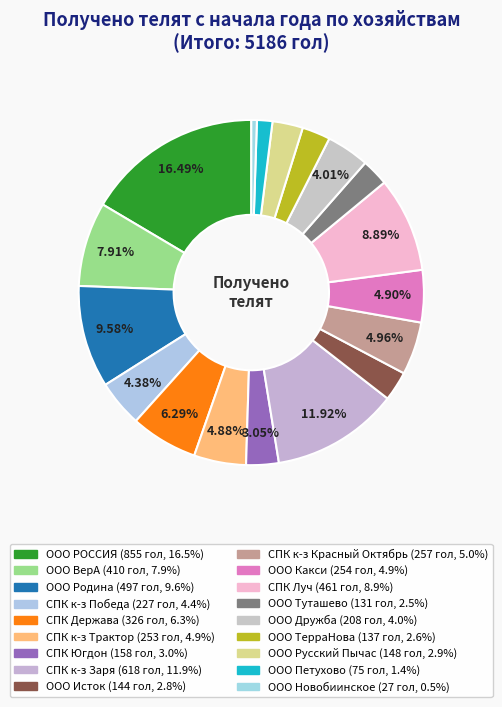

Count the number of slices in the pie.

18